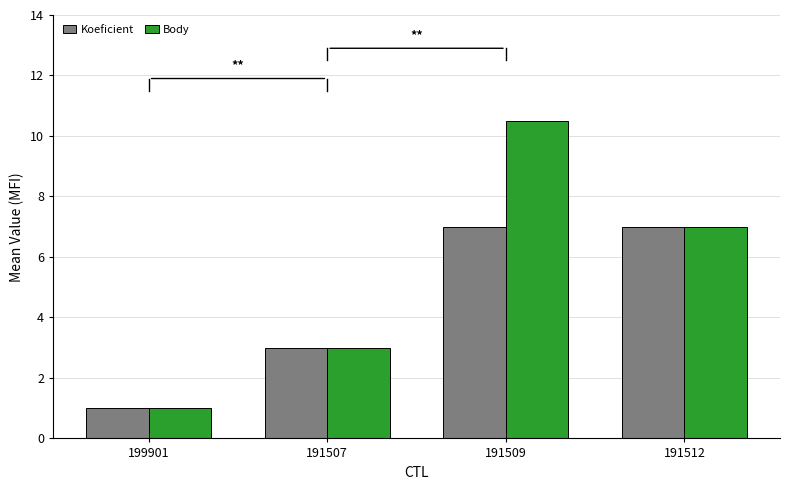

What is the lowest value of the Body series?

1.0